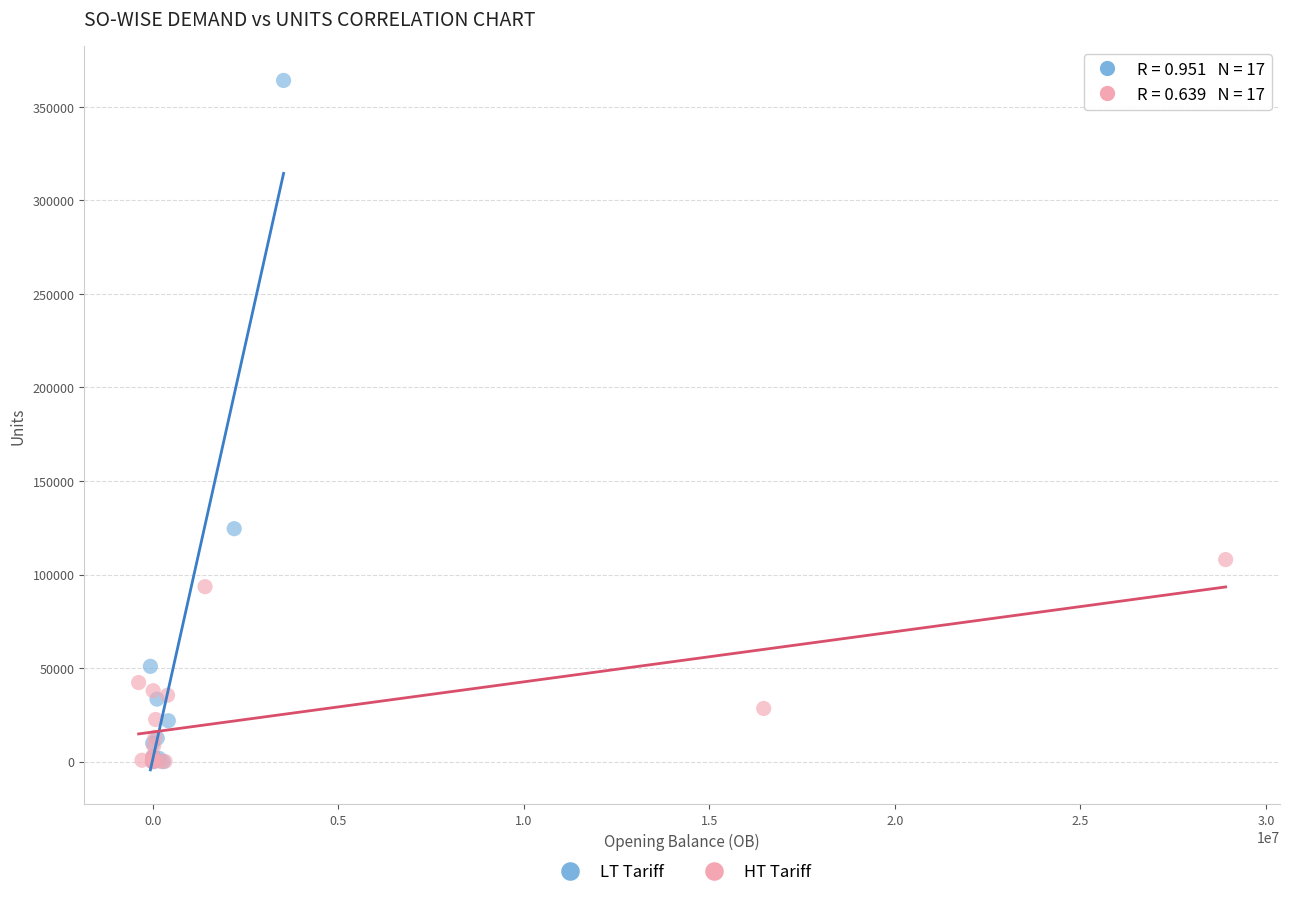

What are all the series names shown in the legend?

LT Tariff, HT Tariff